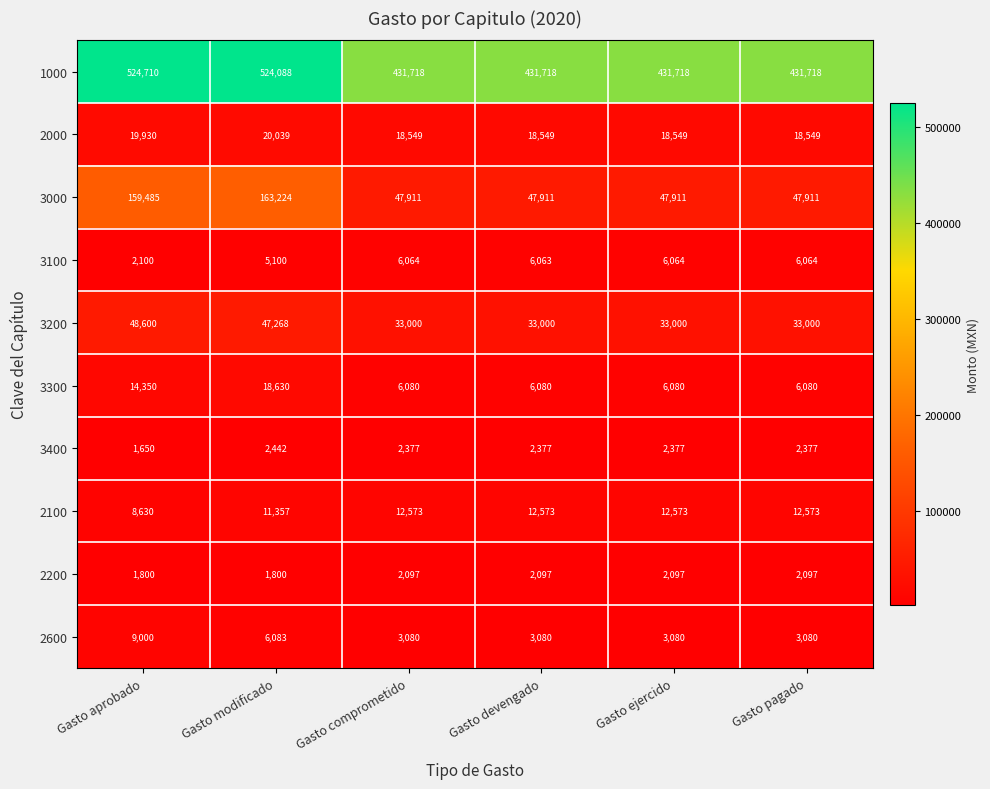

Which series changed the most between Gasto aprobado and Gasto ejercido?

3000